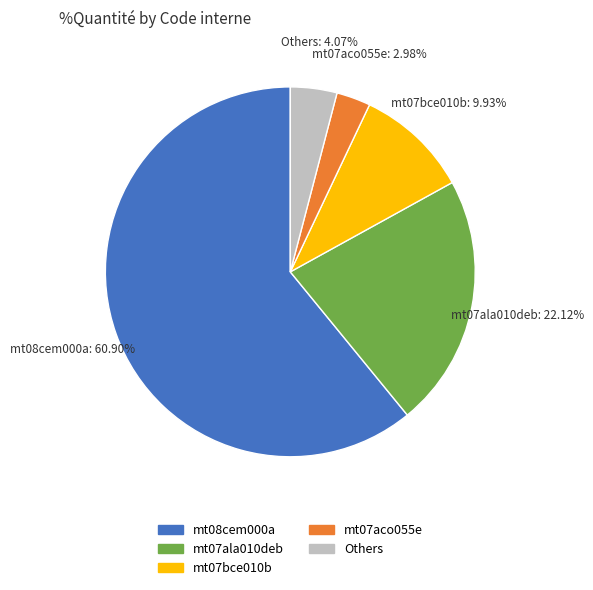

Does any single category account for the majority?

Yes